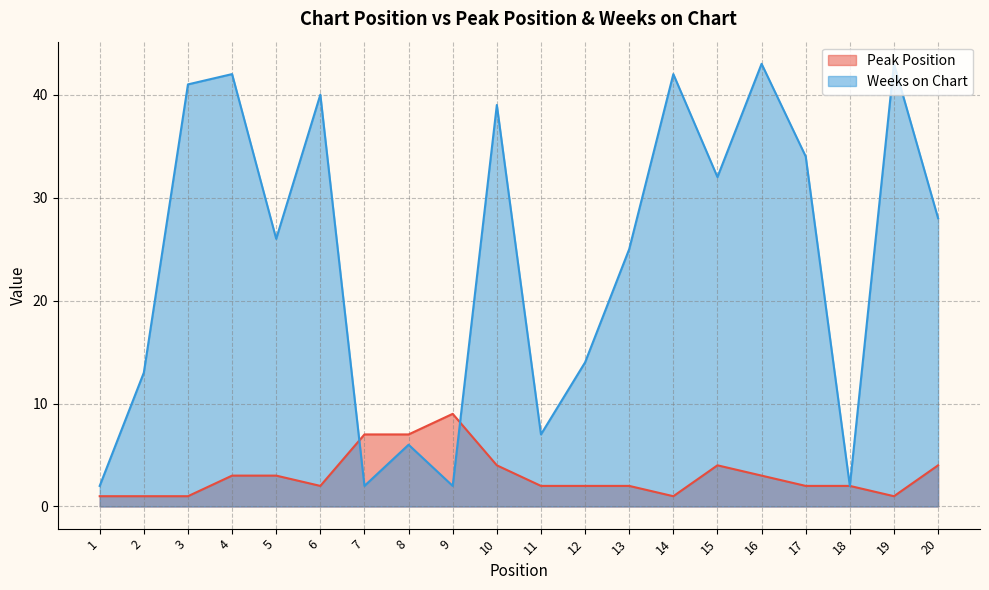

Reading right to left, transcribe all the data shown in this chart.

Peak Position: 20=4	19=1	18=2	17=2	16=3	15=4	14=1	13=2	12=2	11=2	10=4	9=9	8=7	7=7	6=2	5=3	4=3	3=1	2=1	1=1
Weeks on Chart: 20=28	19=43	18=2	17=34	16=43	15=32	14=42	13=25	12=14	11=7	10=39	9=2	8=6	7=2	6=40	5=26	4=42	3=41	2=13	1=2